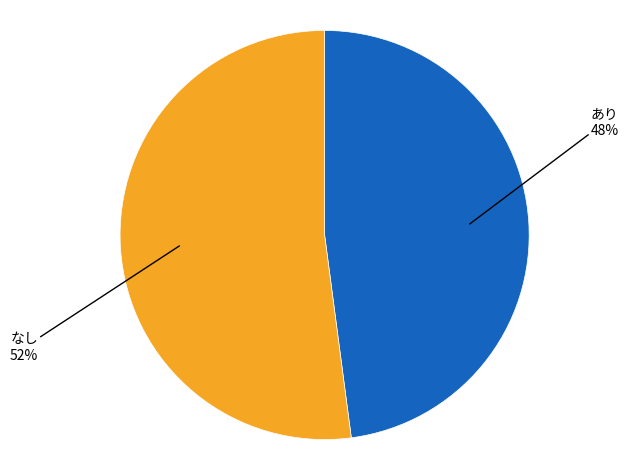

Is there any slice that represents more than half of the pie?

Yes